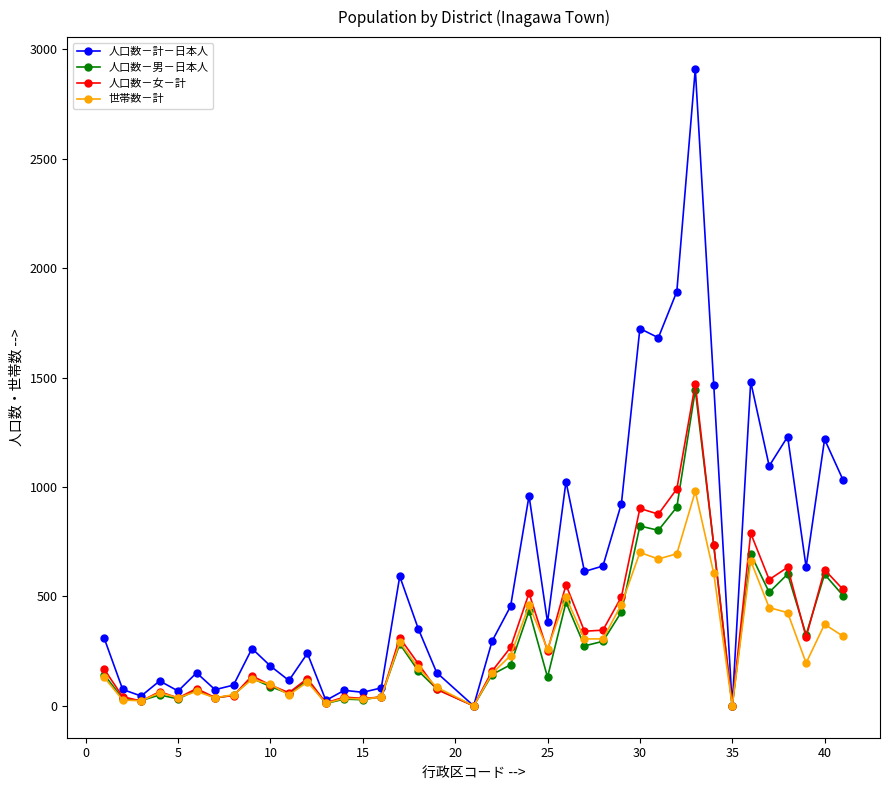

Which series has the largest total across all categories?

人口数－計－日本人